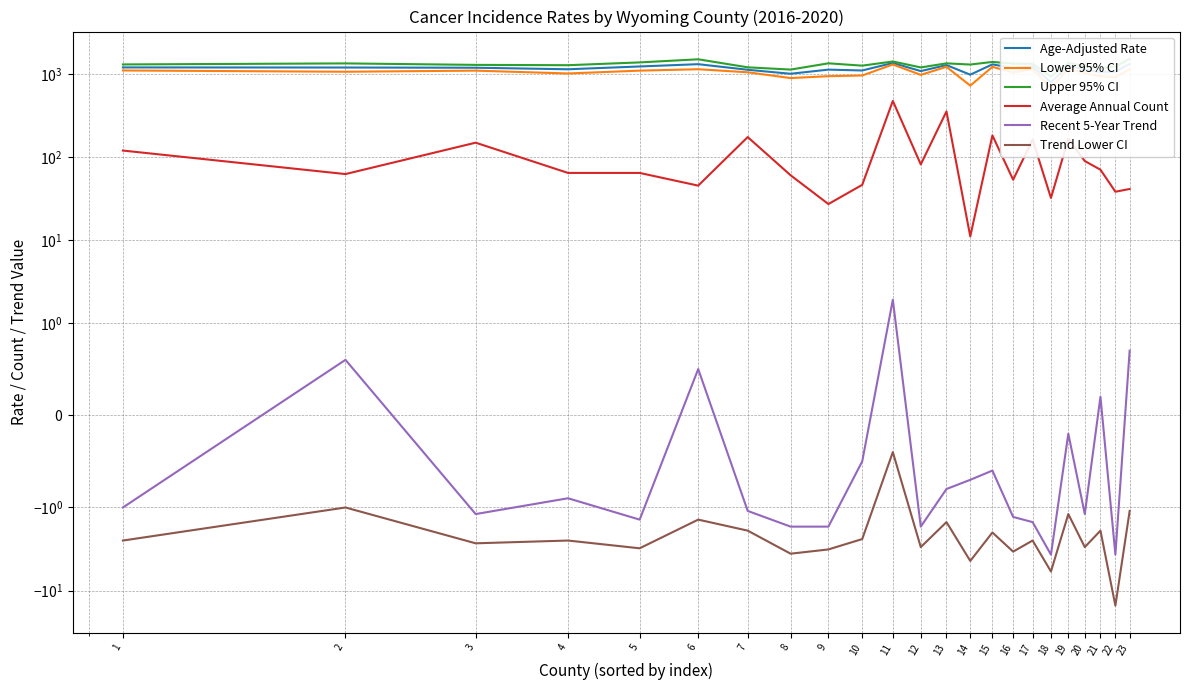

What is the value of the Recent 5-Year Trend point at the 6th from the left?

0.5